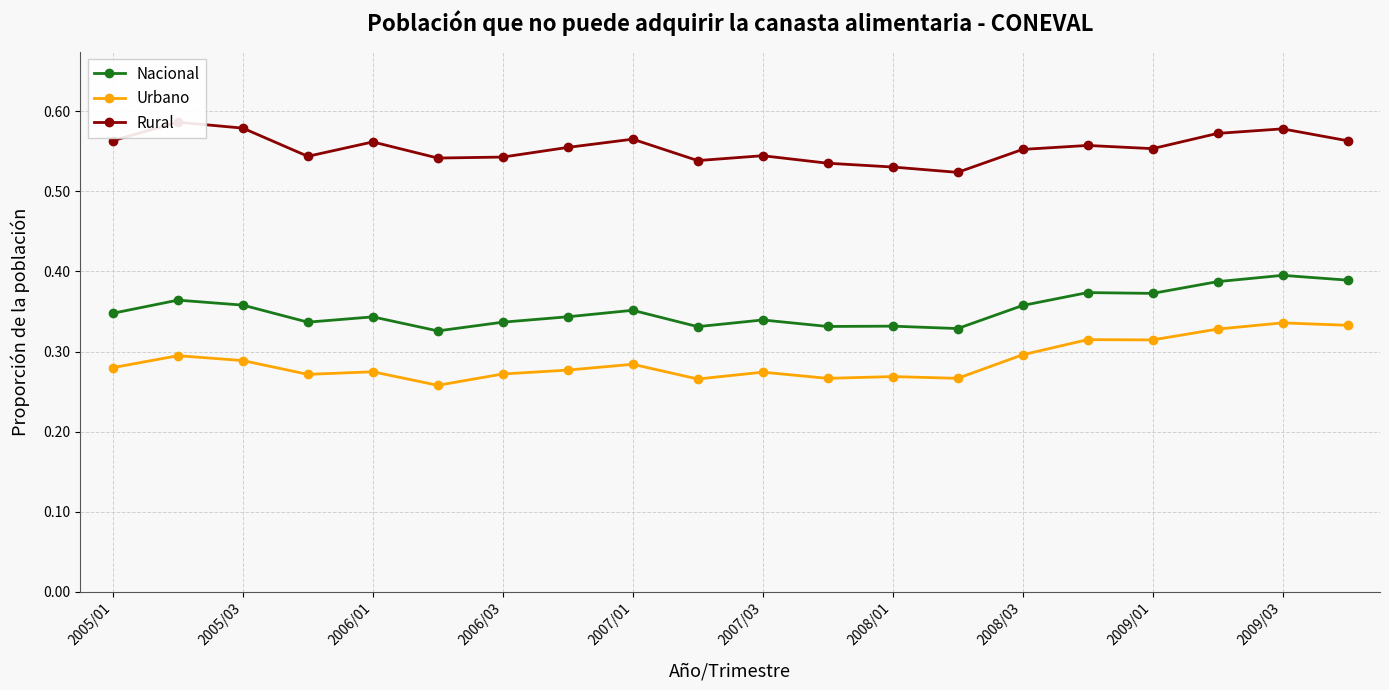

Rank the series by their average value, from lowest to highest.

Urbano, Nacional, Rural